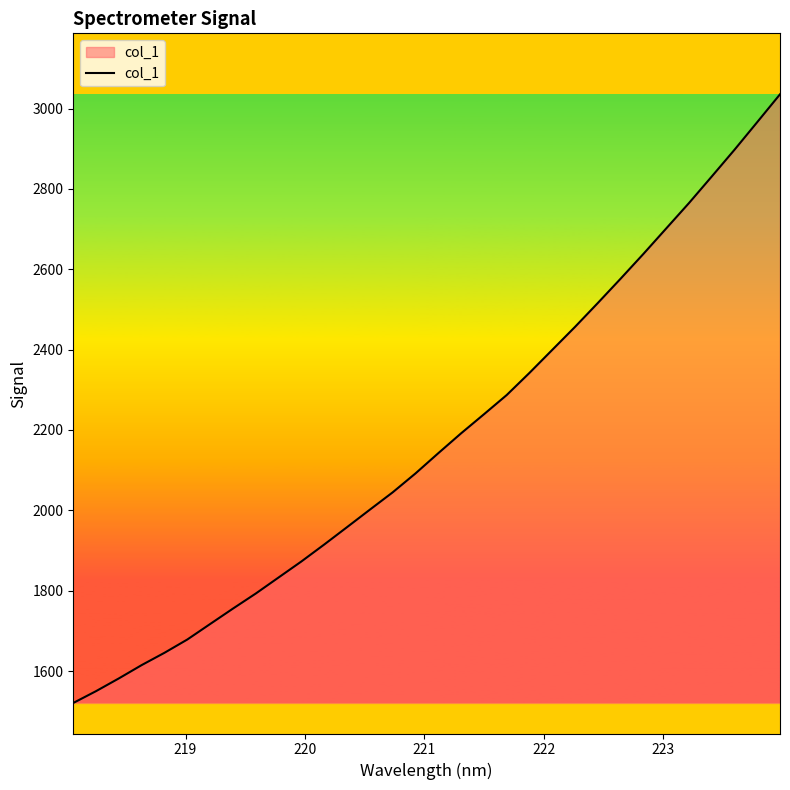

What is the greatest value displayed?

3035.6